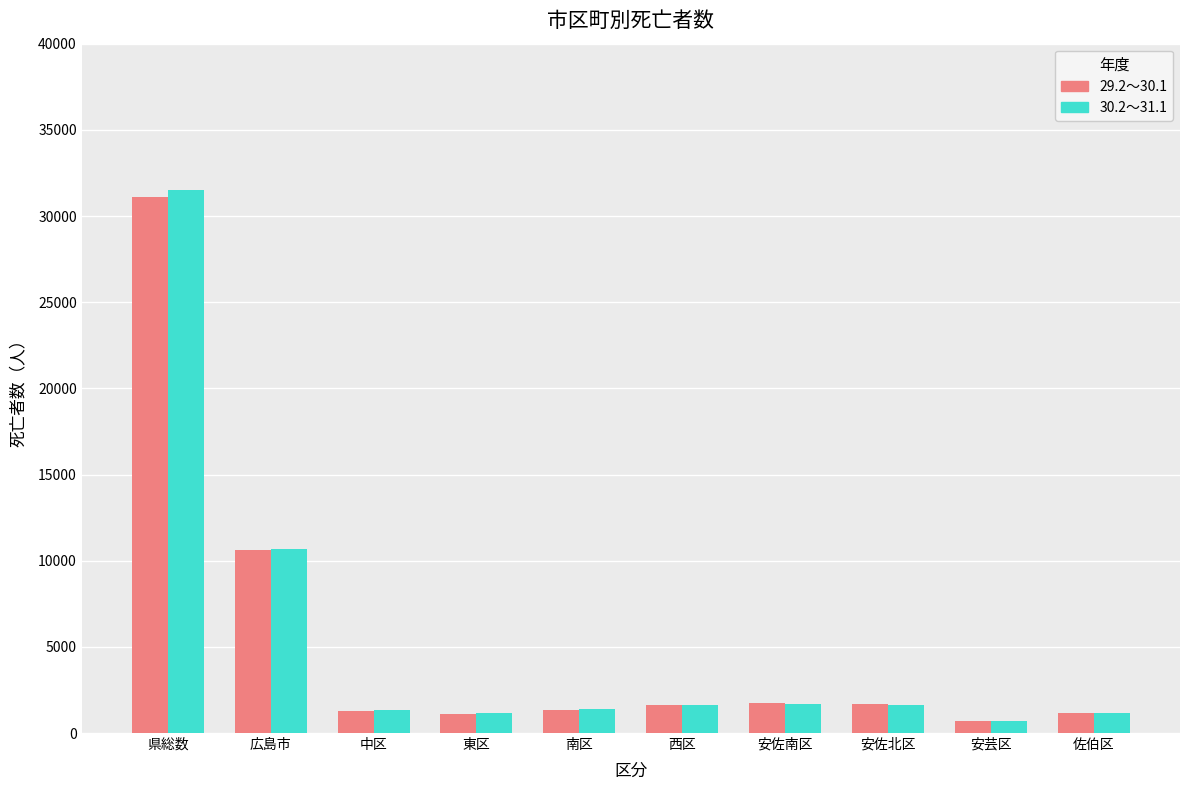

What is the total value across all series at 東区?

2321